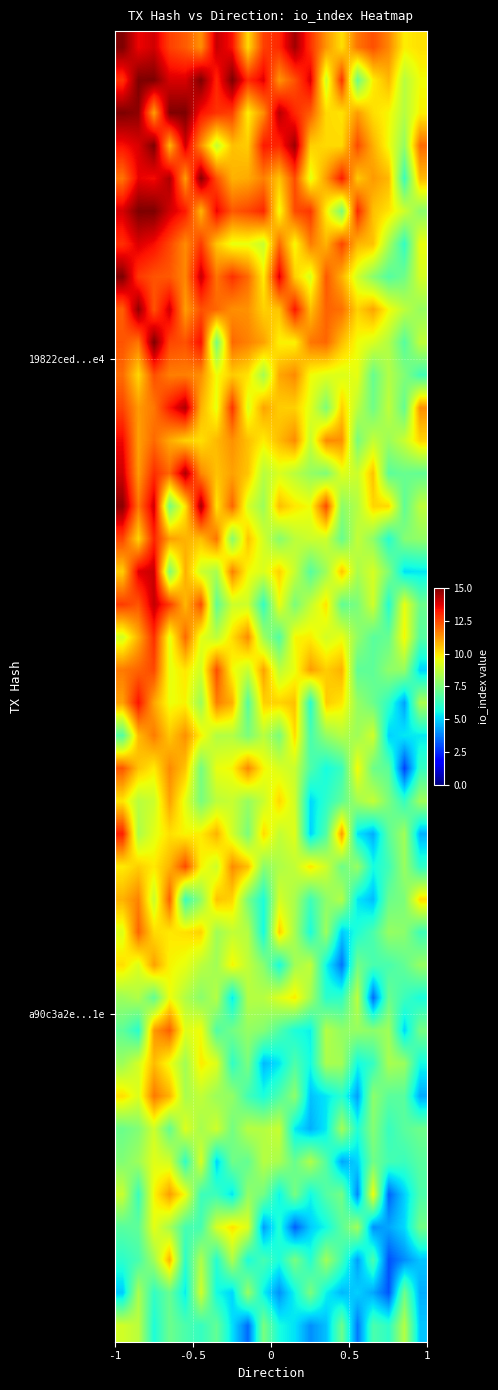

At how many categories does at least one series exceed 2?

20